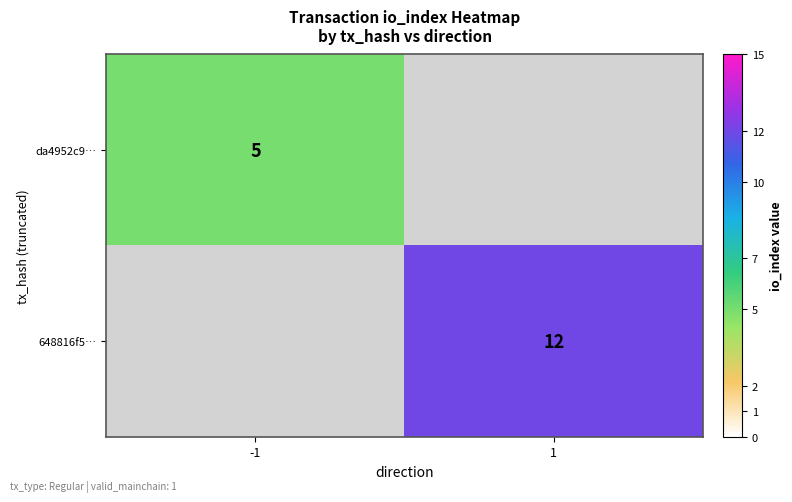

What is the greatest value displayed?

12.0